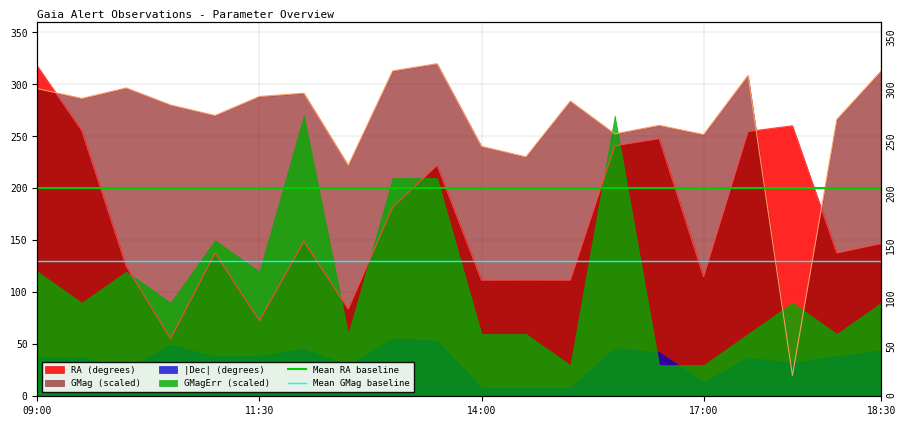

How many lines are shown in the chart?

2